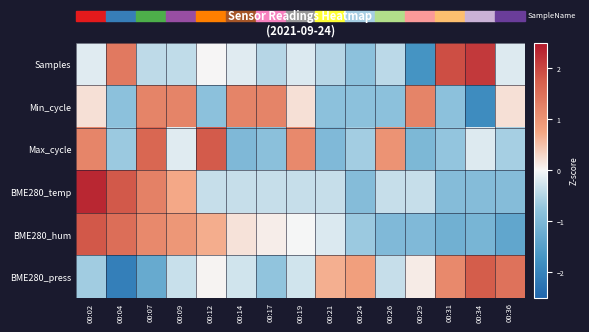

Which series has the widest spread of values?

Samples